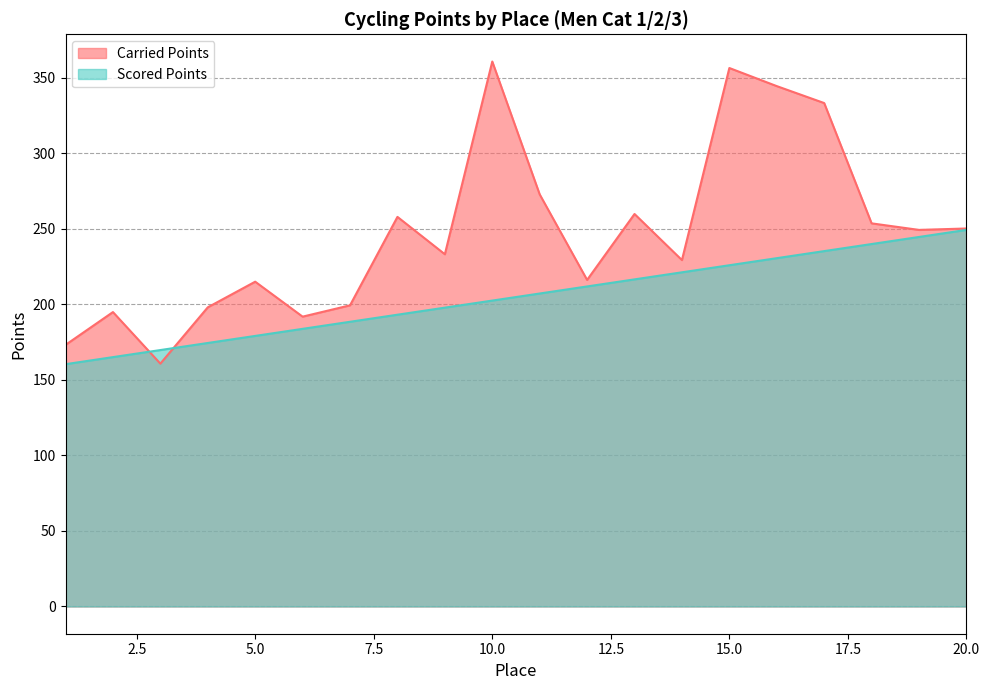

The value of Carried Points at 13 is 259.8. True or false?

True